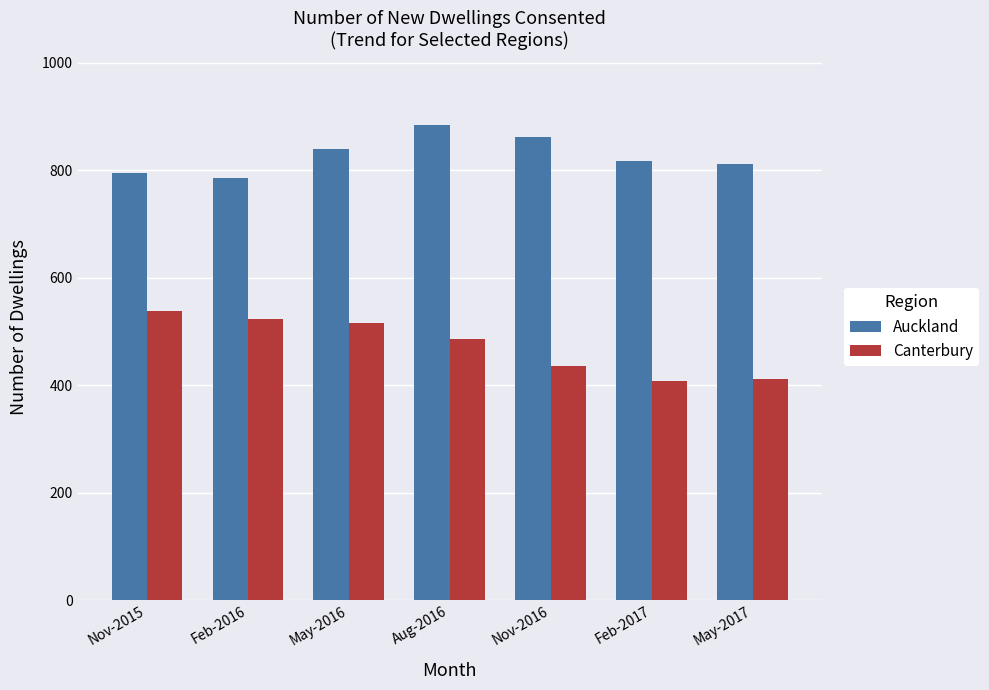

How many categories are shown in the chart?

7